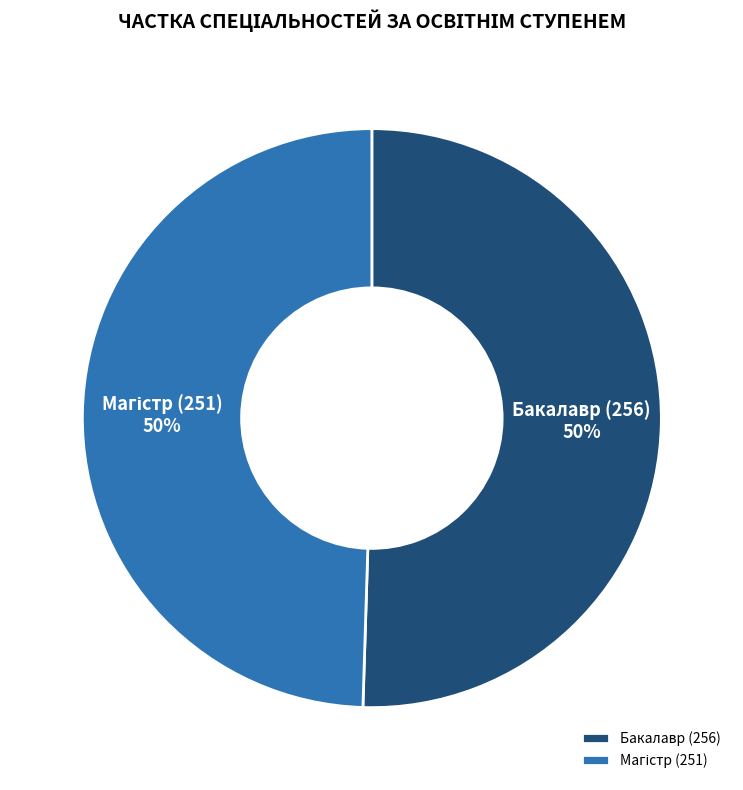

The Бакалавр (256) slice represents 50% of the pie. True or false?

True